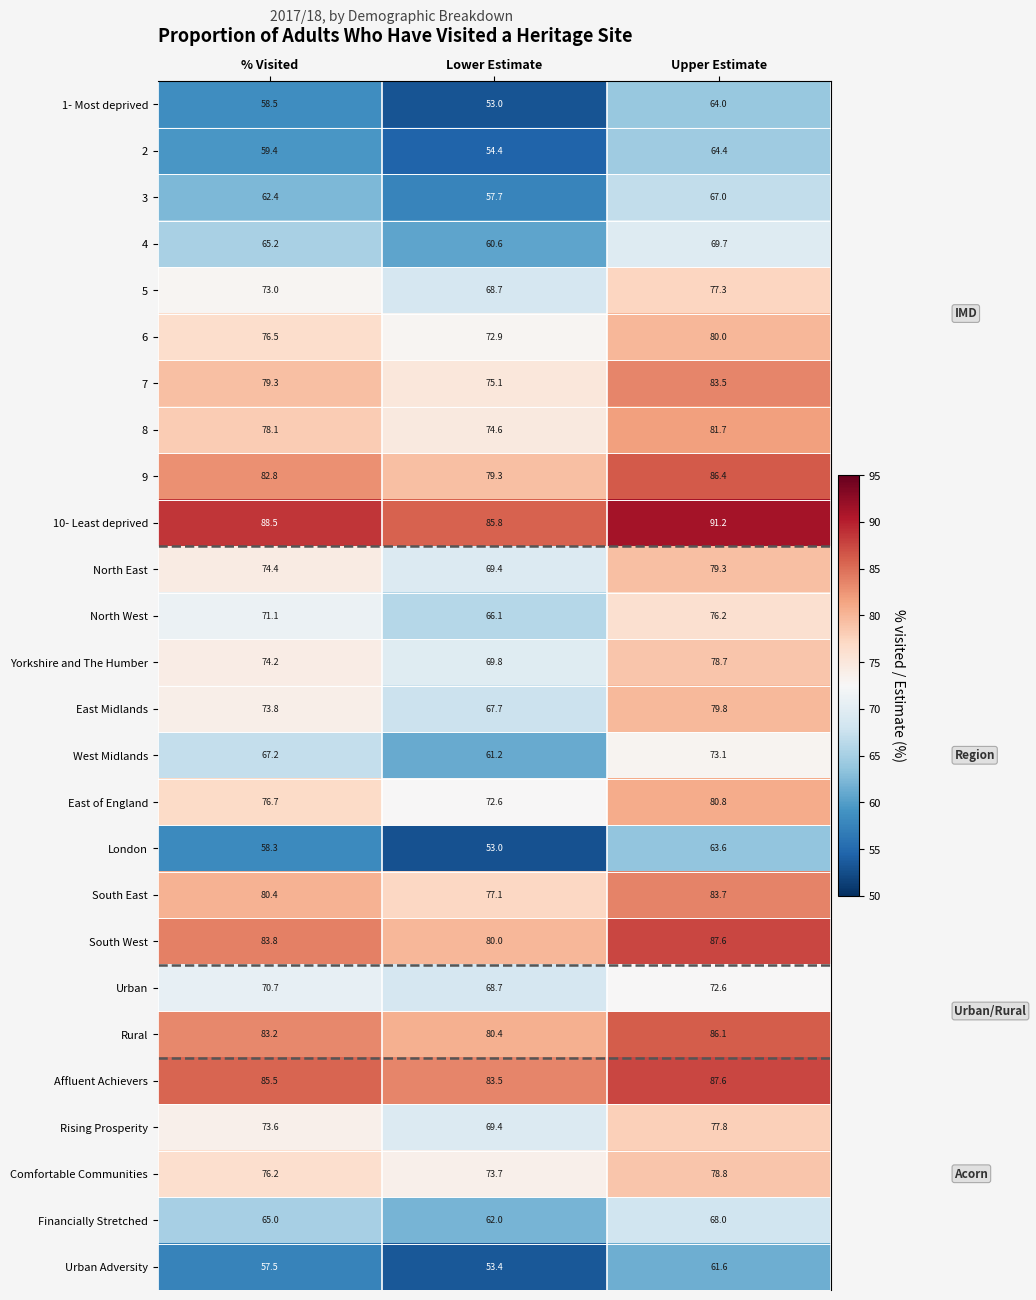

The value of South East at % Visited is 80.4. True or false?

True